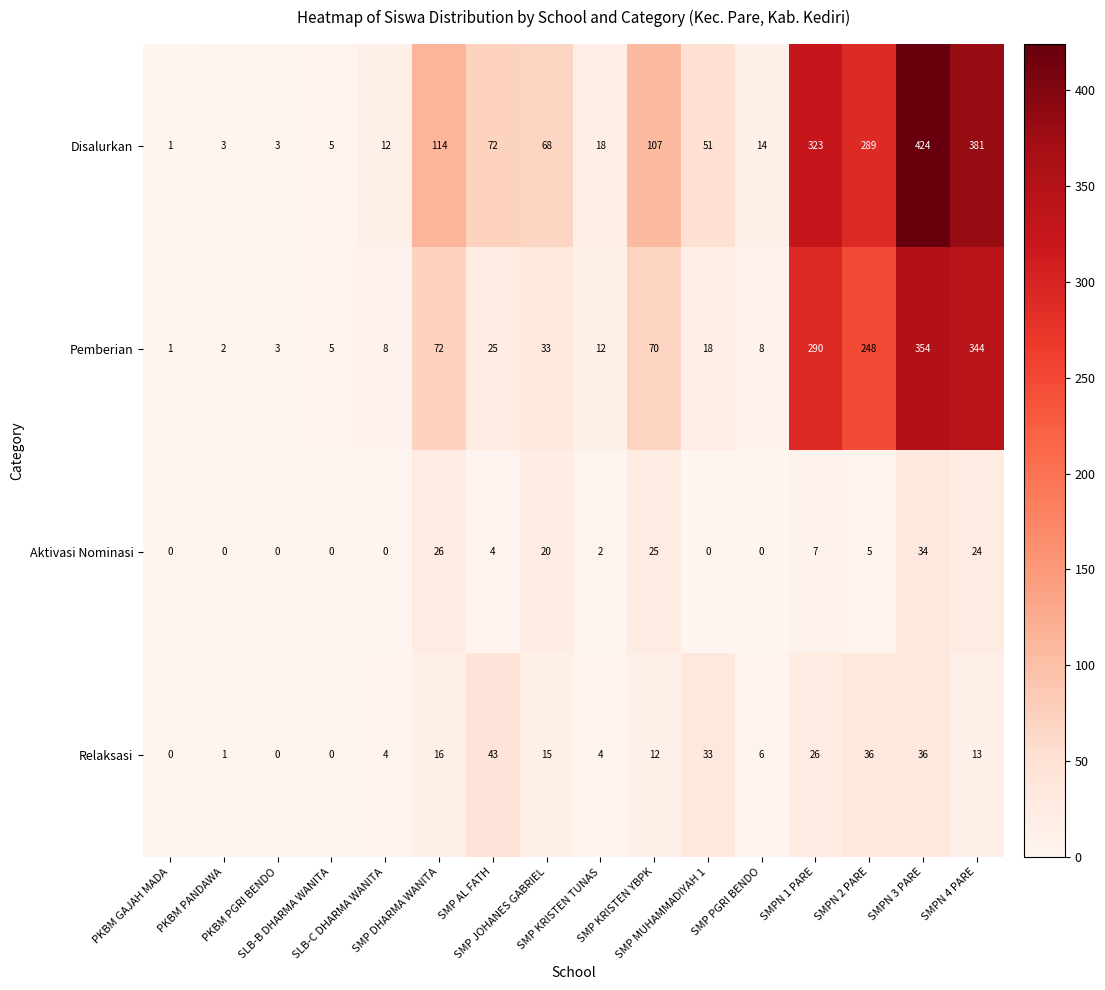

What is the difference between the maximum and minimum values in the Relaksasi series?

43